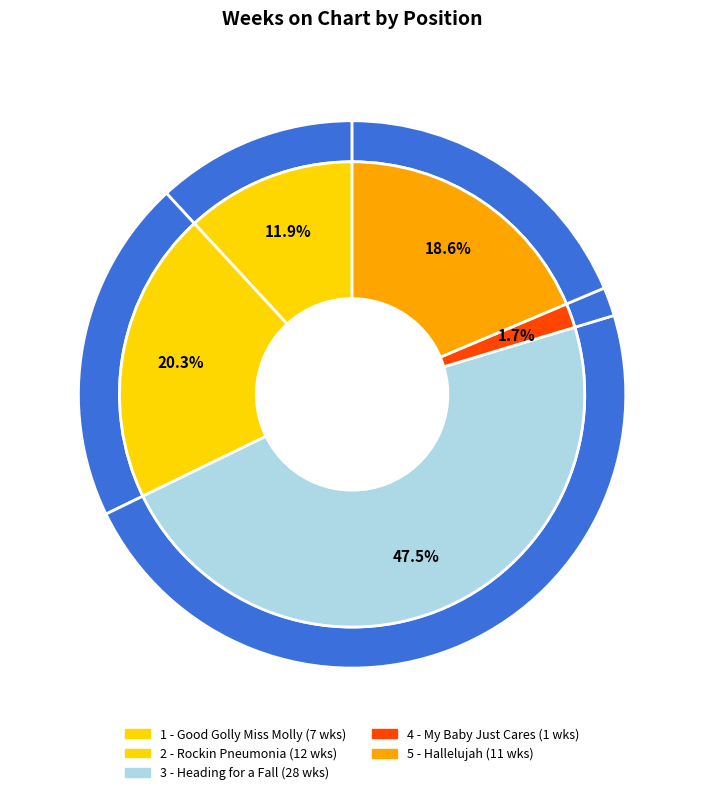

Is there any slice that represents more than half of the pie?

No